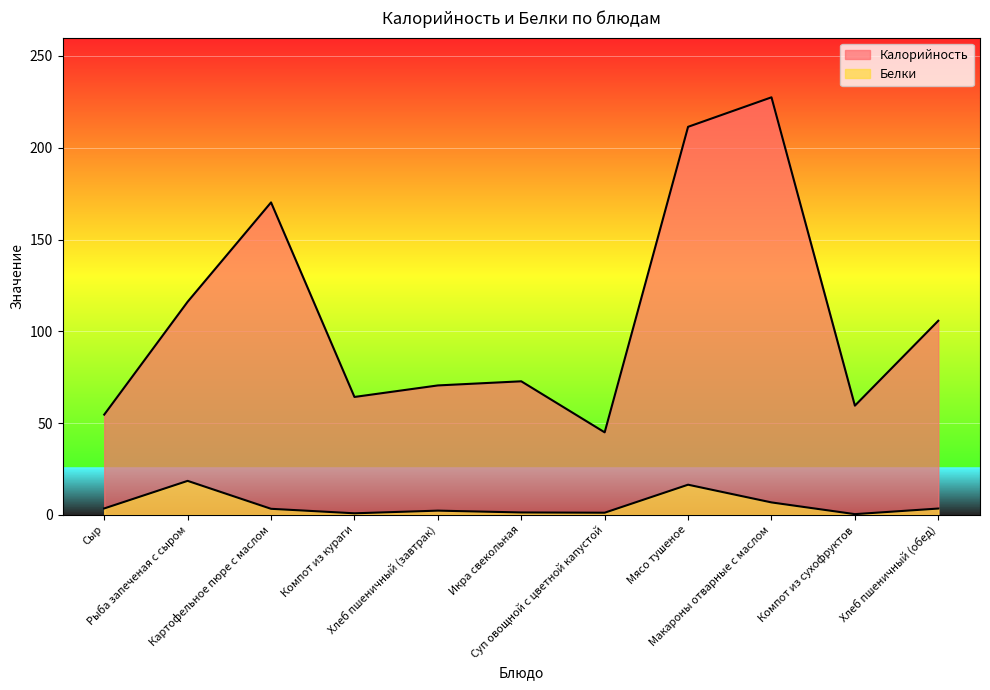

Is the value of Калорийность at Компот из сухофруктов greater than the value of Белки at Картофельное пюре с маслом?

Yes